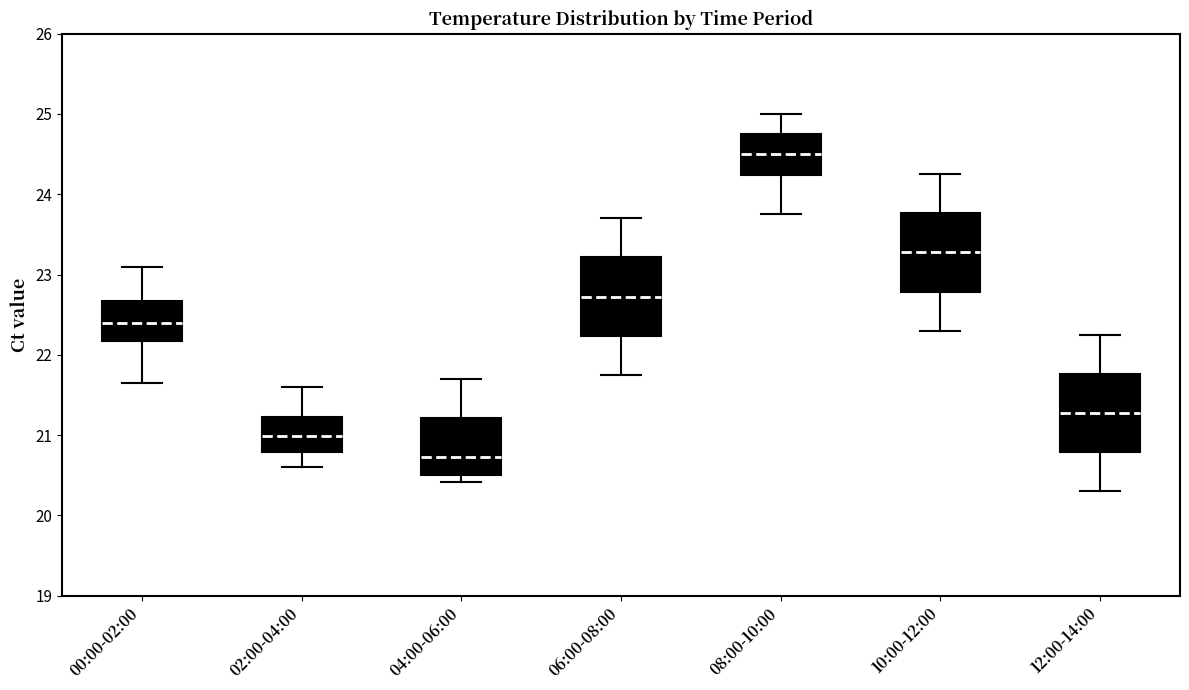

Reading left to right, read every box against the y-axis: the position of its median line, the range the box covers, and the ends of its whiskers. The values are not printed on the chart, so give them approximately, as read against the axis.

00:00-02:00: median 22.4, box 22.2 to 22.7, whiskers 21.7 to 23.1
02:00-04:00: median 21.0, box 20.8 to 21.2, whiskers 20.6 to 21.6
04:00-06:00: median 20.7, box 20.5 to 21.2, whiskers 20.4 to 21.7
06:00-08:00: median 22.7, box 22.2 to 23.2, whiskers 21.8 to 23.7
08:00-10:00: median 24.5, box 24.2 to 24.8, whiskers 23.8 to 25.0
10:00-12:00: median 23.3, box 22.8 to 23.8, whiskers 22.3 to 24.3
12:00-14:00: median 21.3, box 20.8 to 21.8, whiskers 20.3 to 22.3